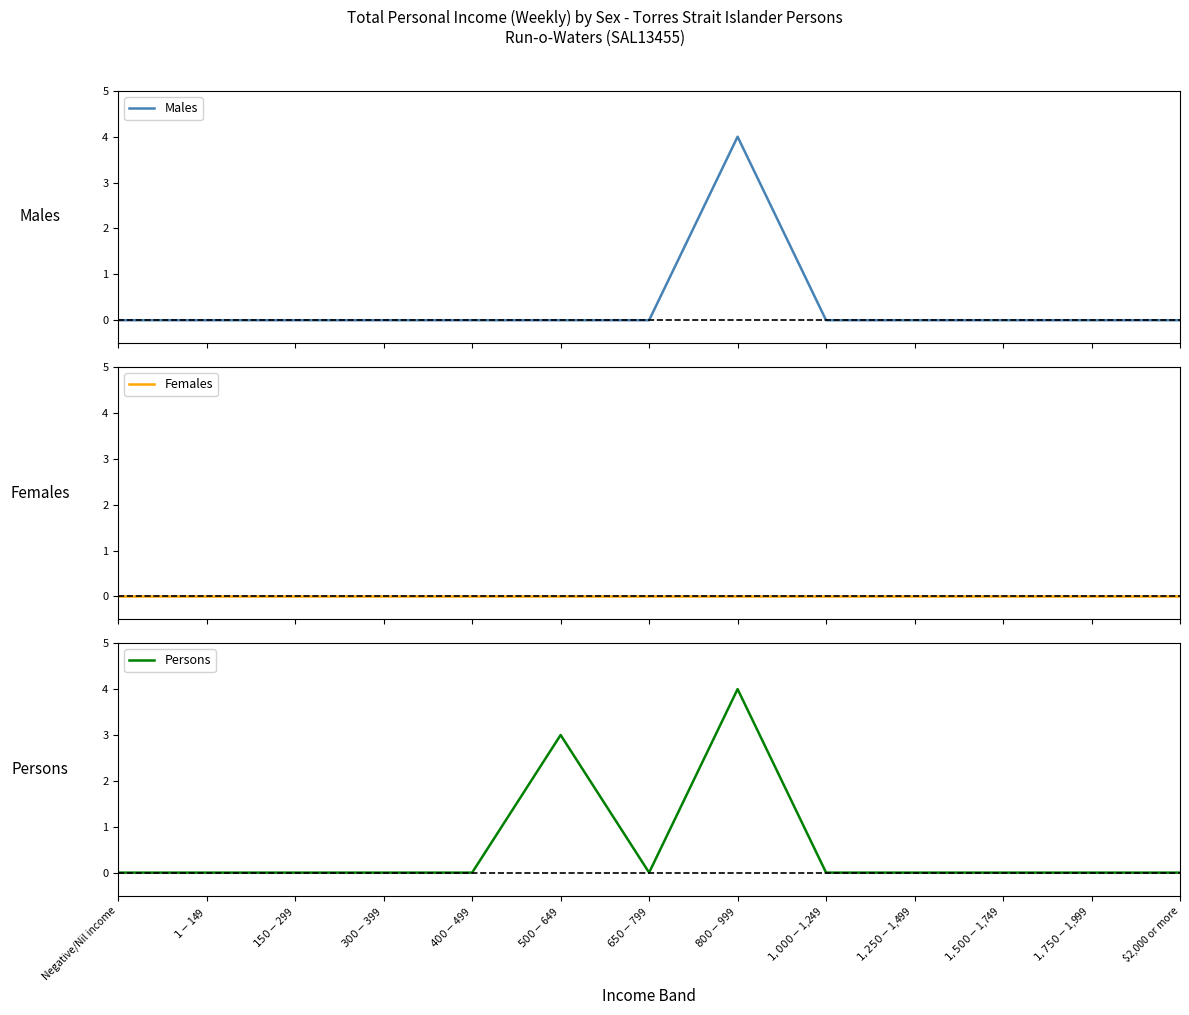

What is the label of the 13th point from the left?

$2,000 or more